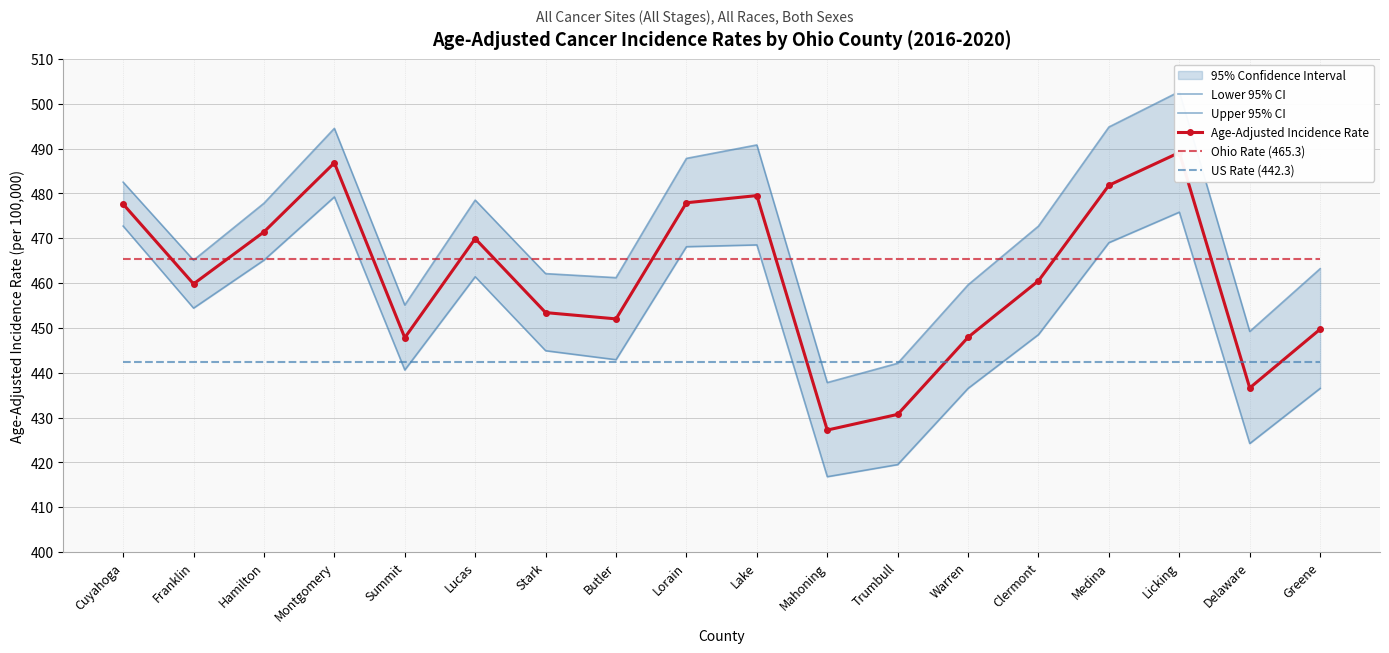

What are all the series names shown in the legend?

Lower 95% CI, Upper 95% CI, Age-Adjusted Incidence Rate, Ohio Rate (465.3), US Rate (442.3)